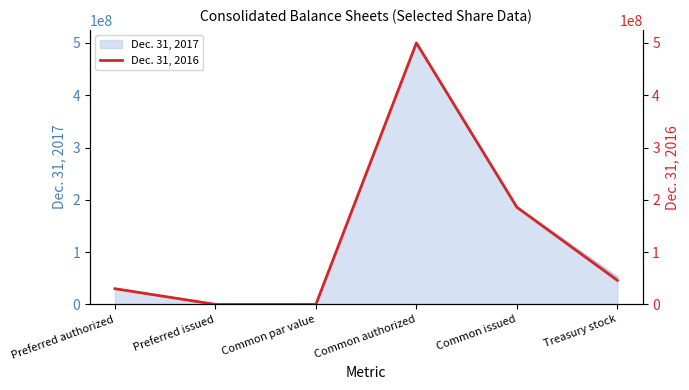

True or false: the data shows 200141278 at Common authorized.

False